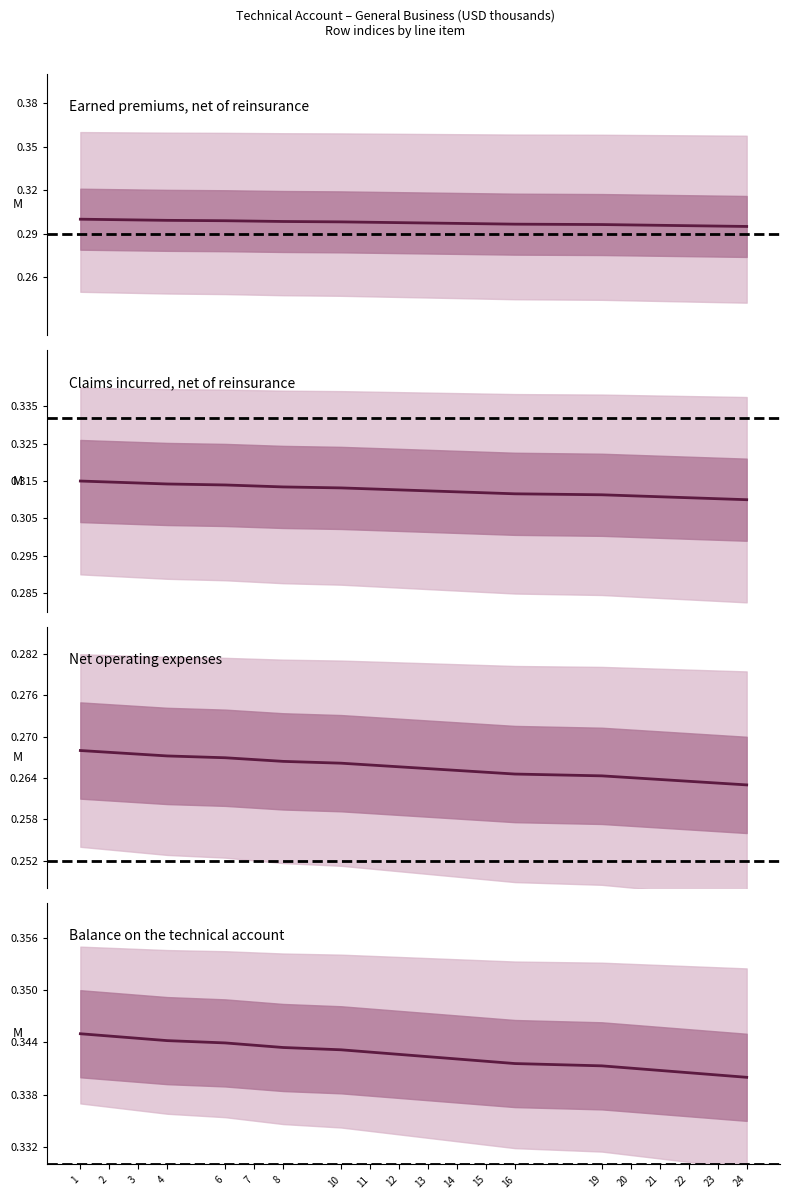

True or false: Median – Claims incurred, net of reinsurance has more than 1 points higher than both neighbors.

False